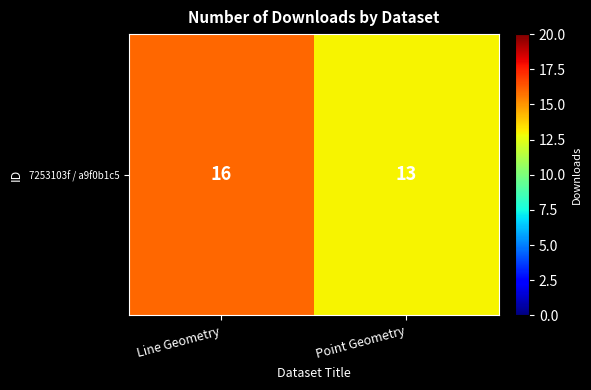

How many values are between 13 and 16?

2